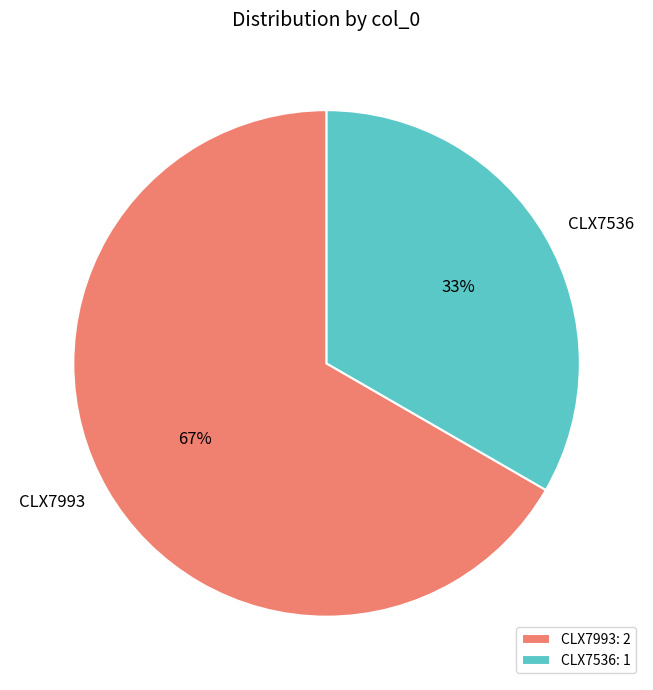

Rank the categories by value from highest to lowest.

CLX7993, CLX7536